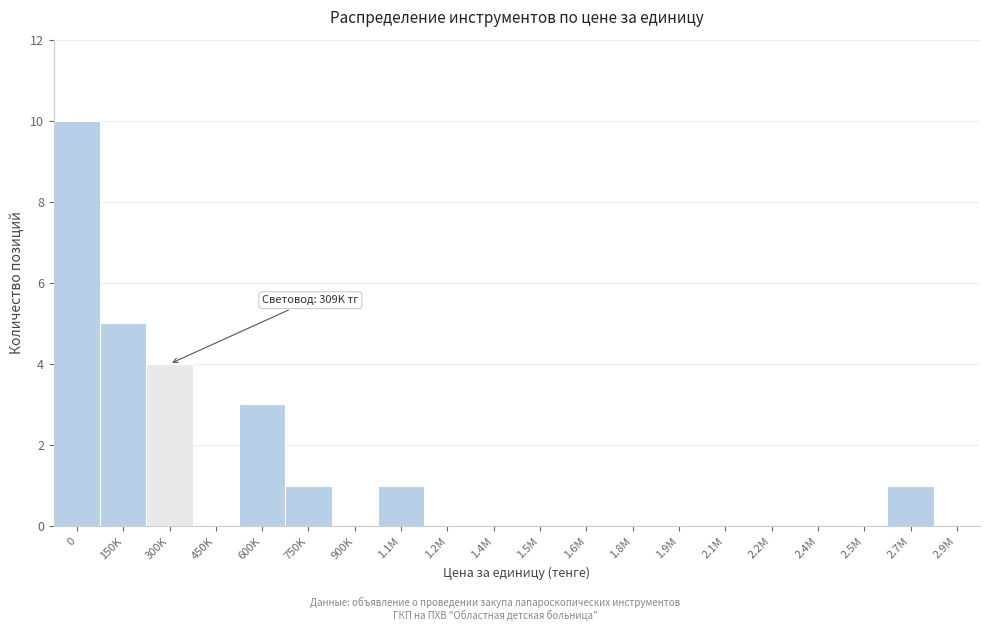

Reading left to right, list all the values displayed in this chart.

0=10	150K=5	300K=4	450K=0	600K=3	750K=1	900K=0	1.1M=1	1.2M=0	1.4M=0	1.5M=0	1.6M=0	1.8M=0	1.9M=0	2.1M=0	2.2M=0	2.4M=0	2.5M=0	2.7M=1	2.9M=0